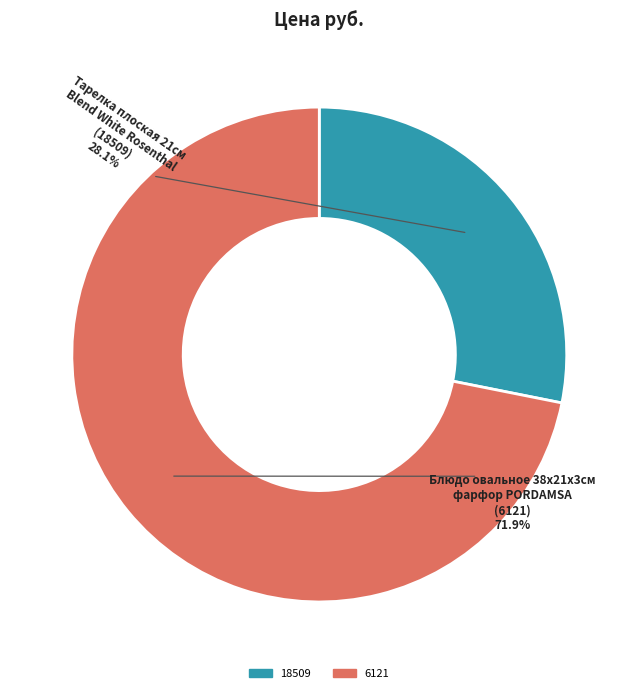

How many segments does this pie chart have?

2